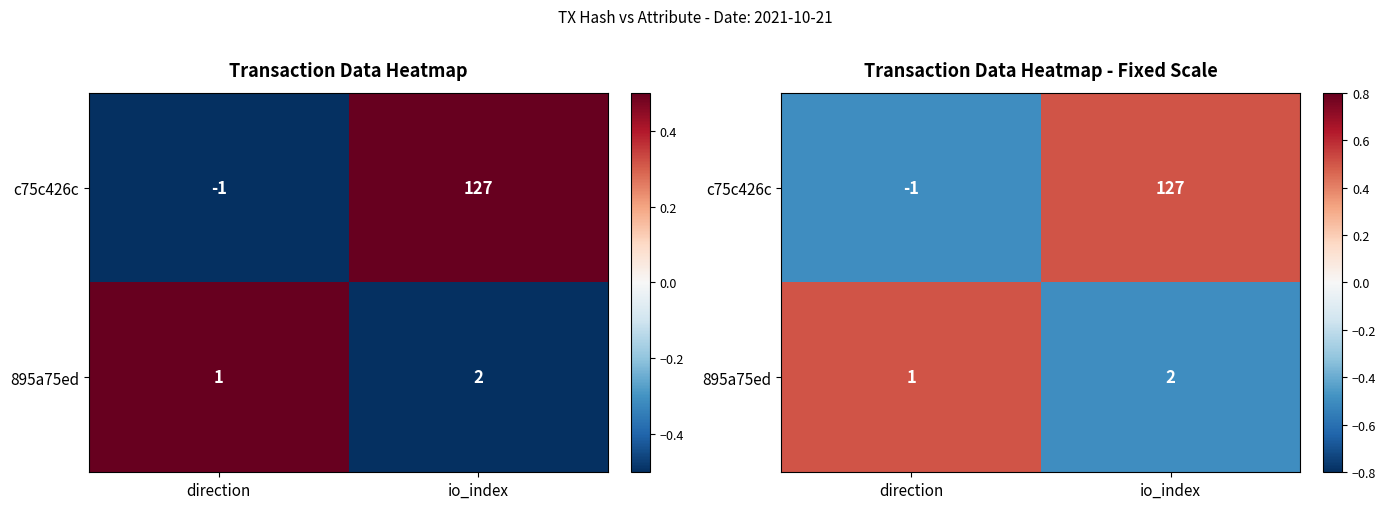

How many data points does each series have?

2